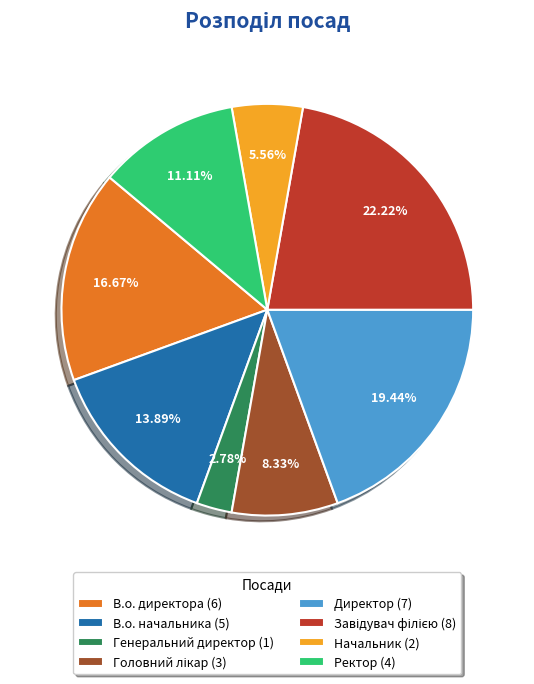

Which category has the smallest portion of the pie?

Генеральний директор